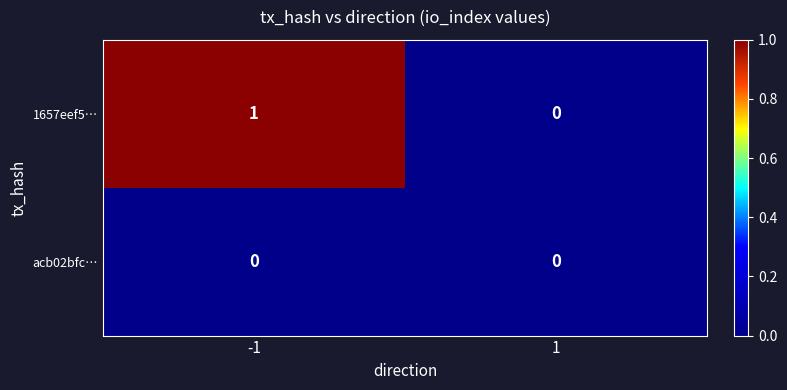

Rank the series by their average value, from highest to lowest.

1657eef5…, acb02bfc…